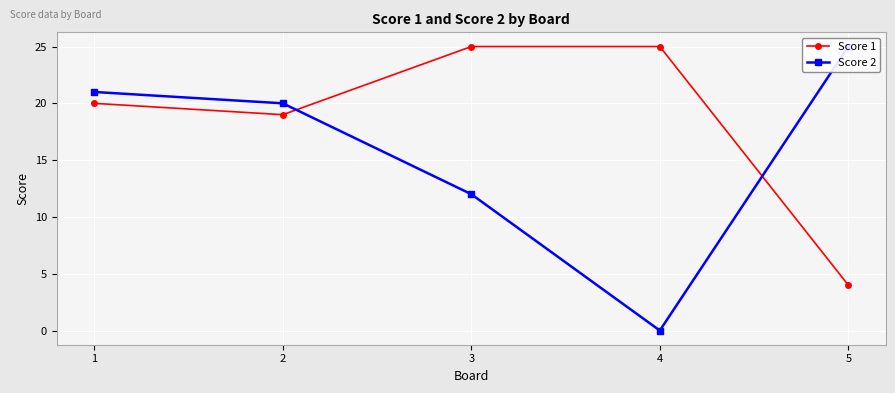

Where is Score 2 nearest to the value 12?

3